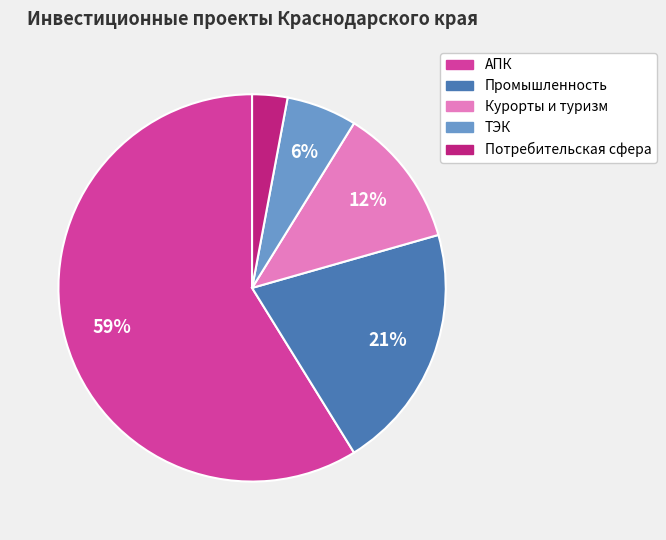

True or false: Промышленность accounts for 11% of the total.

False